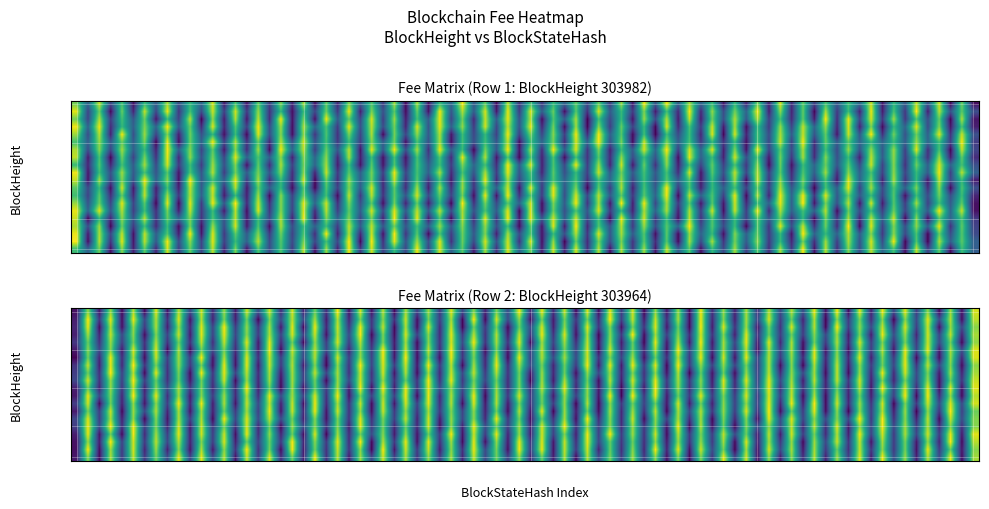

What is the difference between the maximum and minimum values in the 303964 series?

0.2